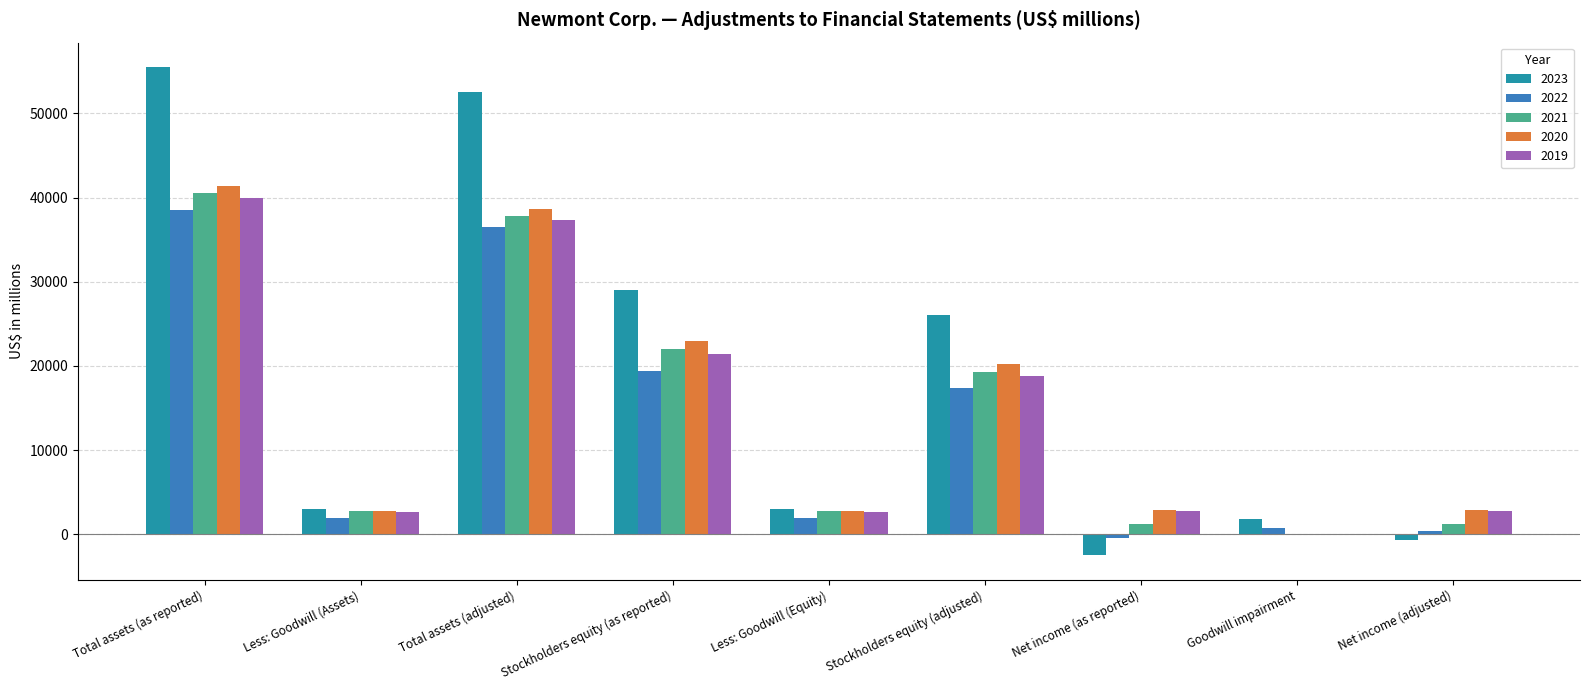

At which category is the sum across all series the highest?

Total assets (as reported)